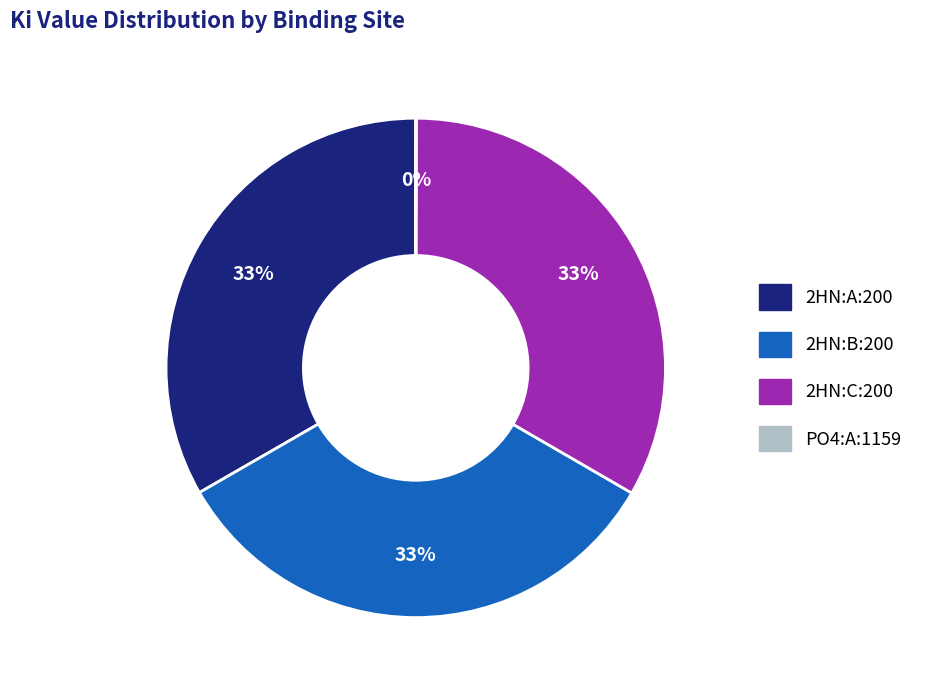

What is the ratio of the value at 2HN:C:200 to the value at 2HN:A:200?

1.0